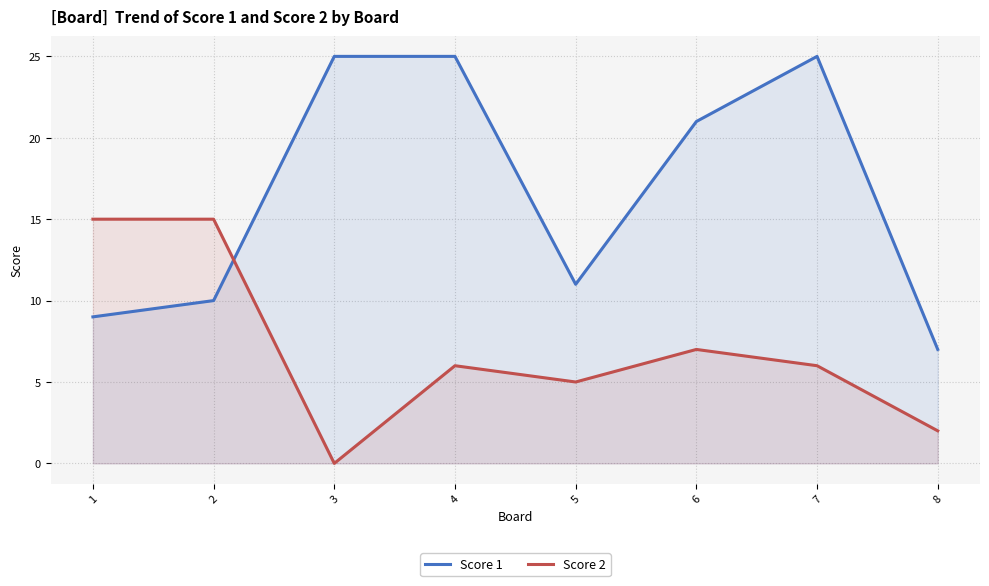

What is the value of the Score 2 point at the 1st from the left?

15